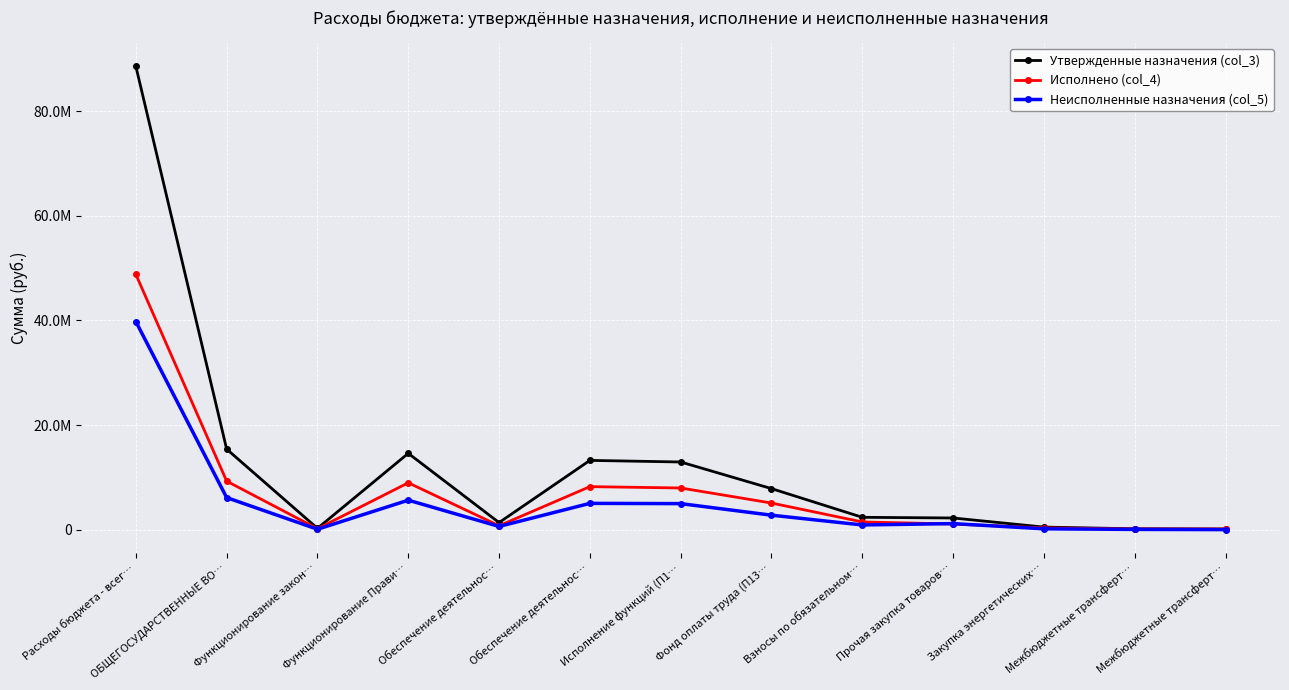

What is the difference between the highest and lowest values at Обеспечение деятельнос…?

737572.2